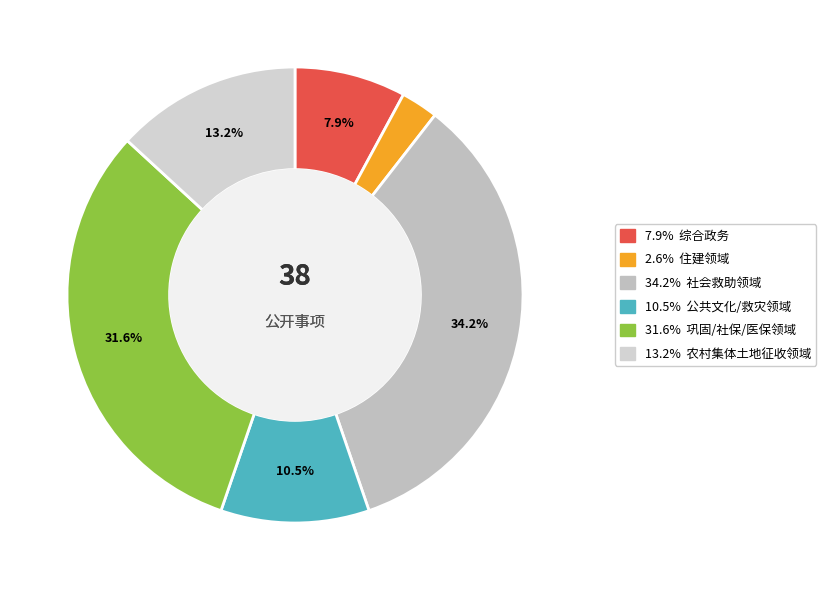

Count the number of slices in the pie.

6